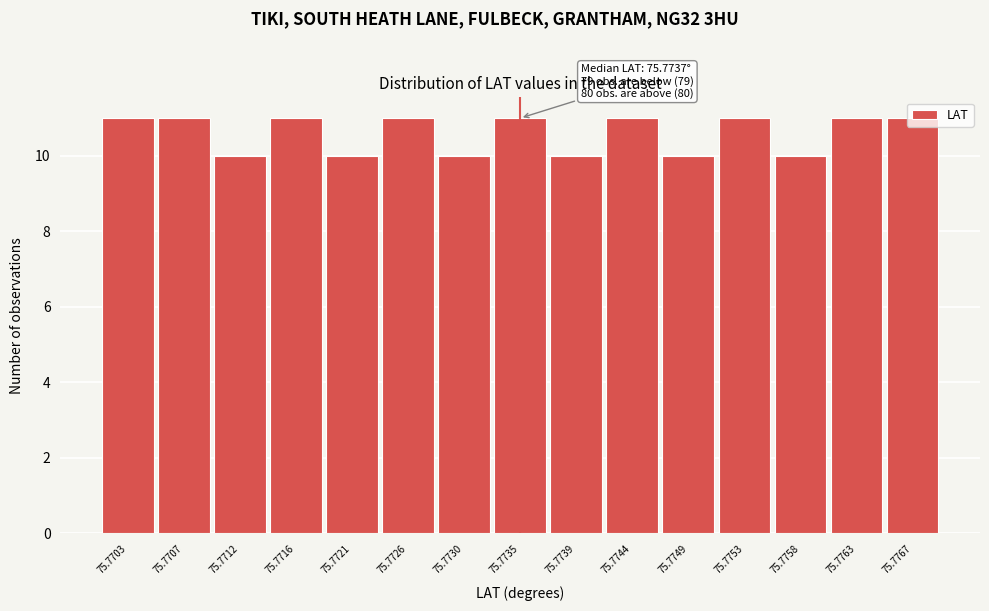

What is the greatest value displayed?

11